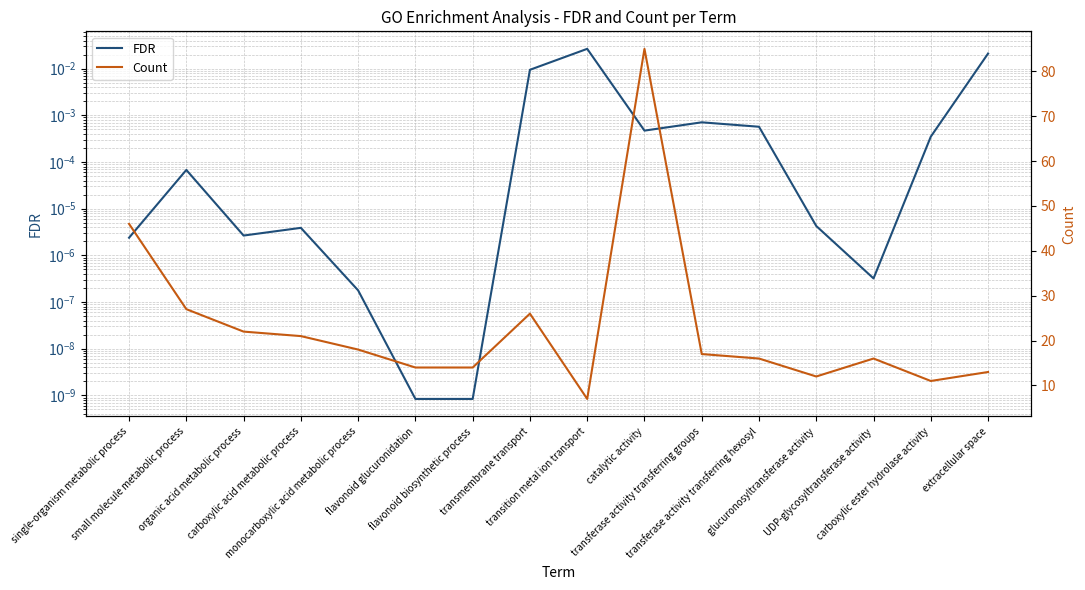

True or false: Count and FDR intersect in this chart.

False